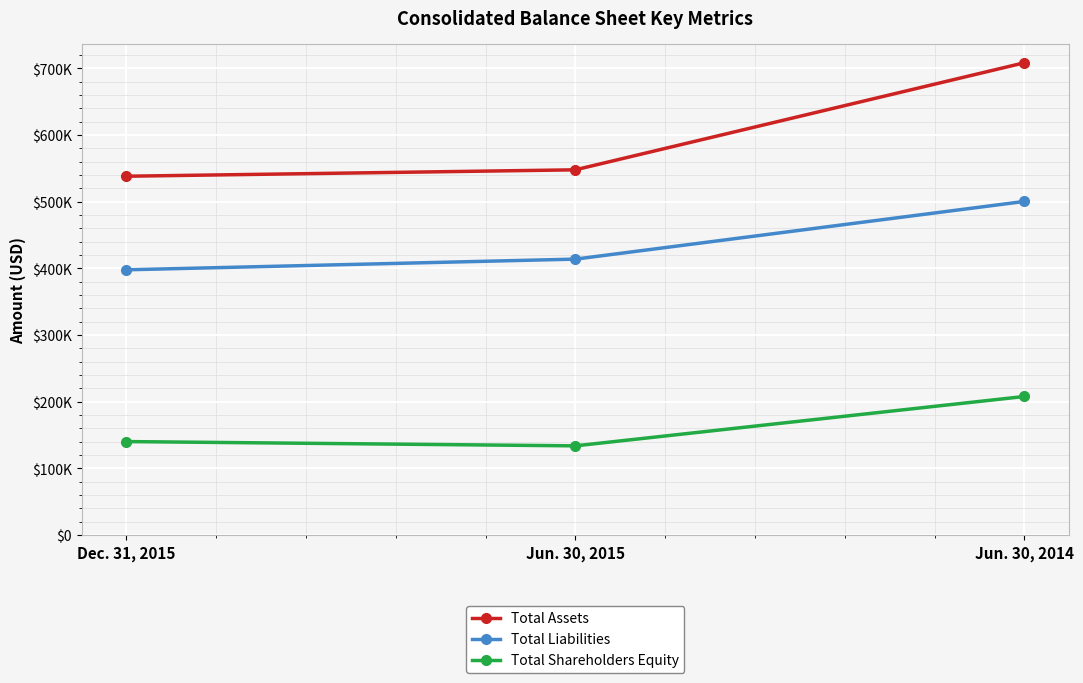

What are all the series names shown in the legend?

Total Assets, Total Liabilities, Total Shareholders Equity